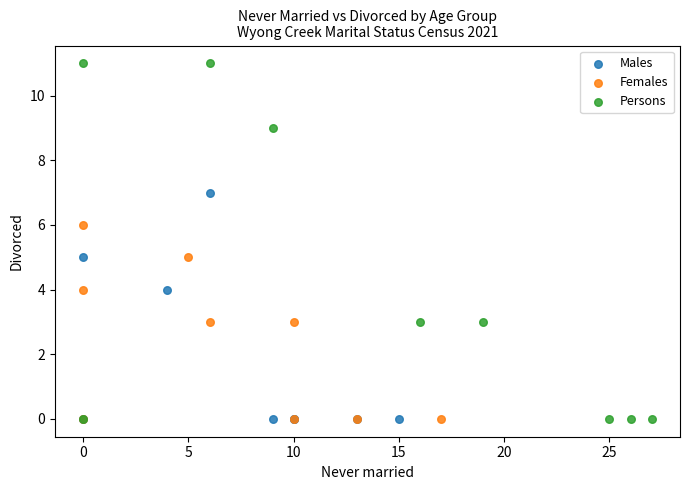

Which series contains the highest Y value?

Persons